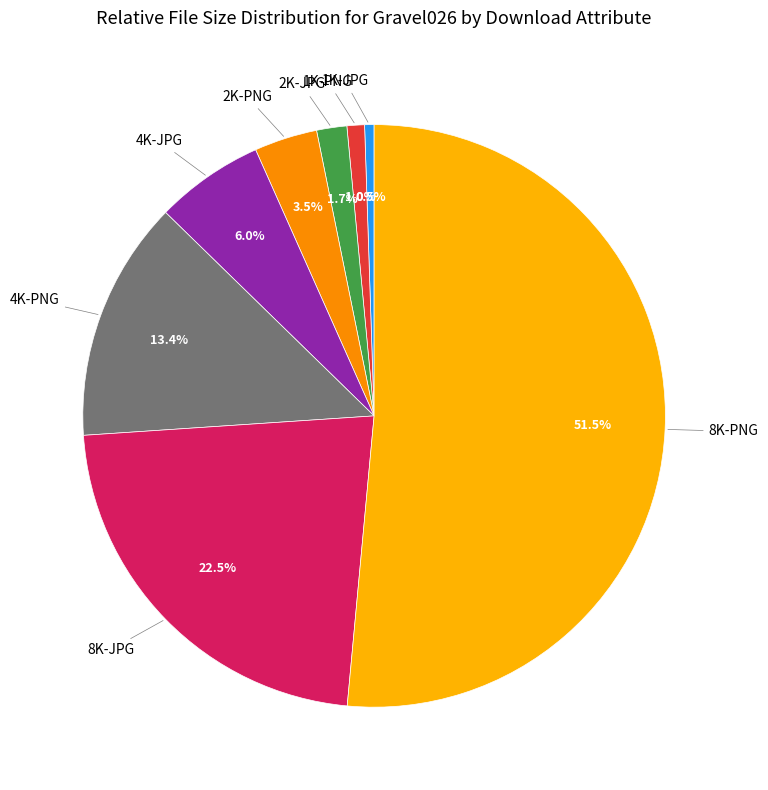

To the nearest percent, what is the difference between the largest and smallest slice percentages?

51%